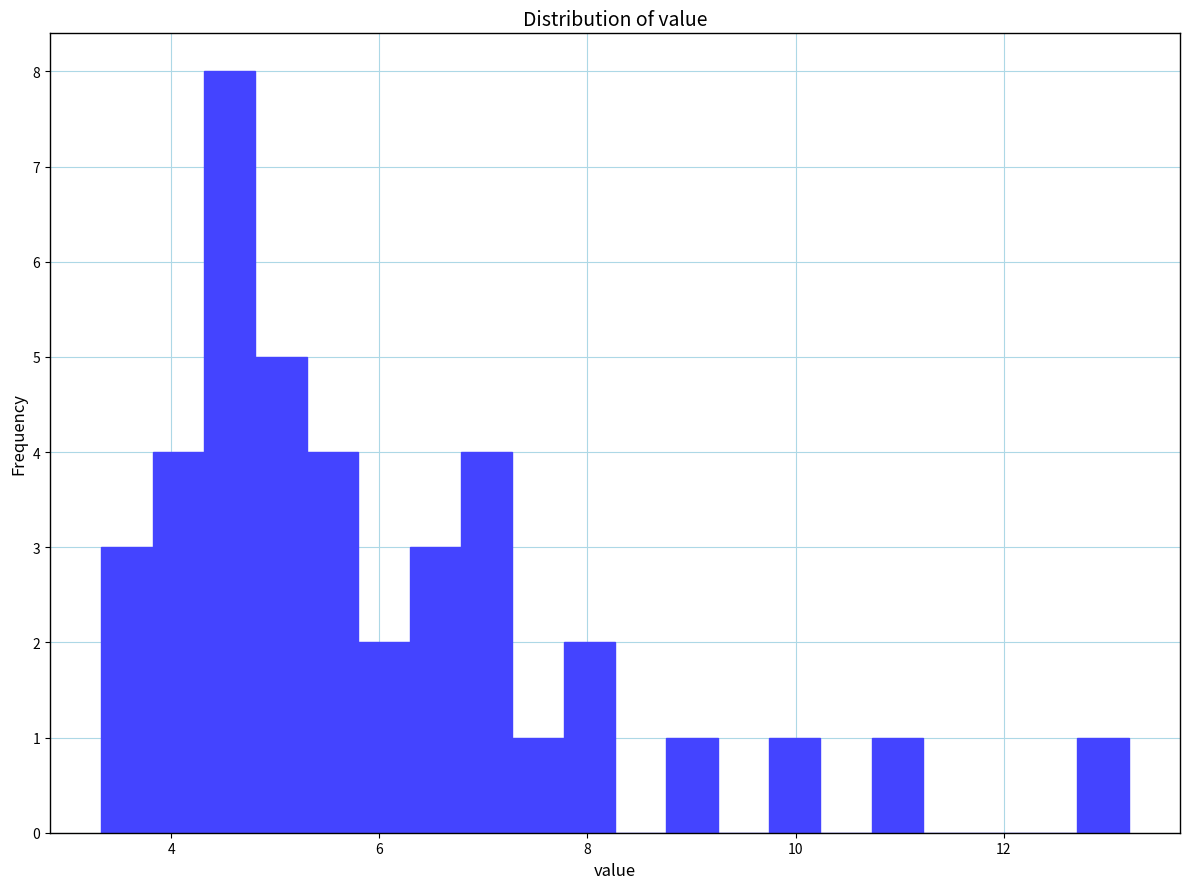

Read against the x-axis, roughly where is the centre of the tallest bar?

4.6